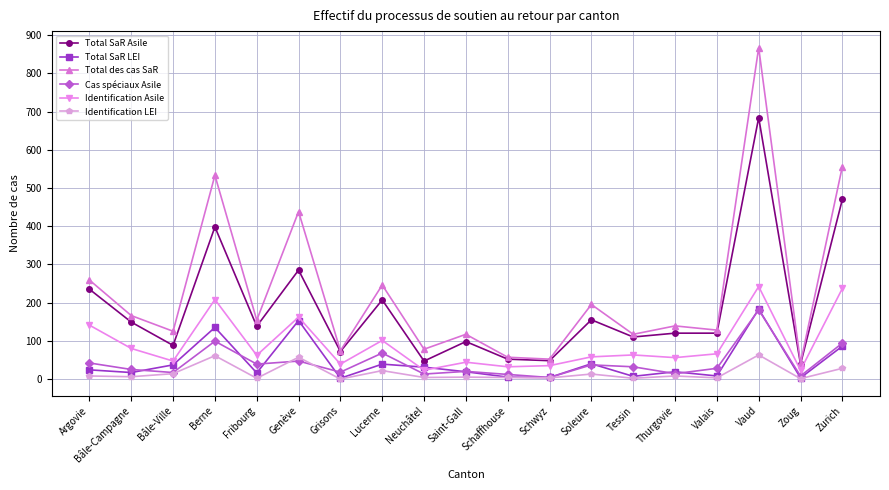

Which series has the widest spread of values?

Total des cas SaR